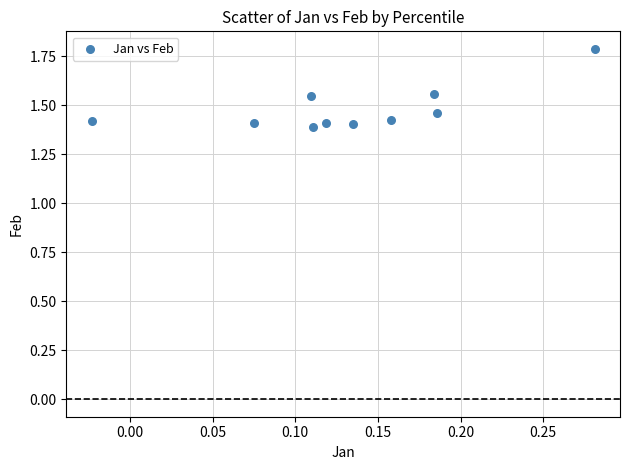

What is the range of Y values (max minus min)?

0.4